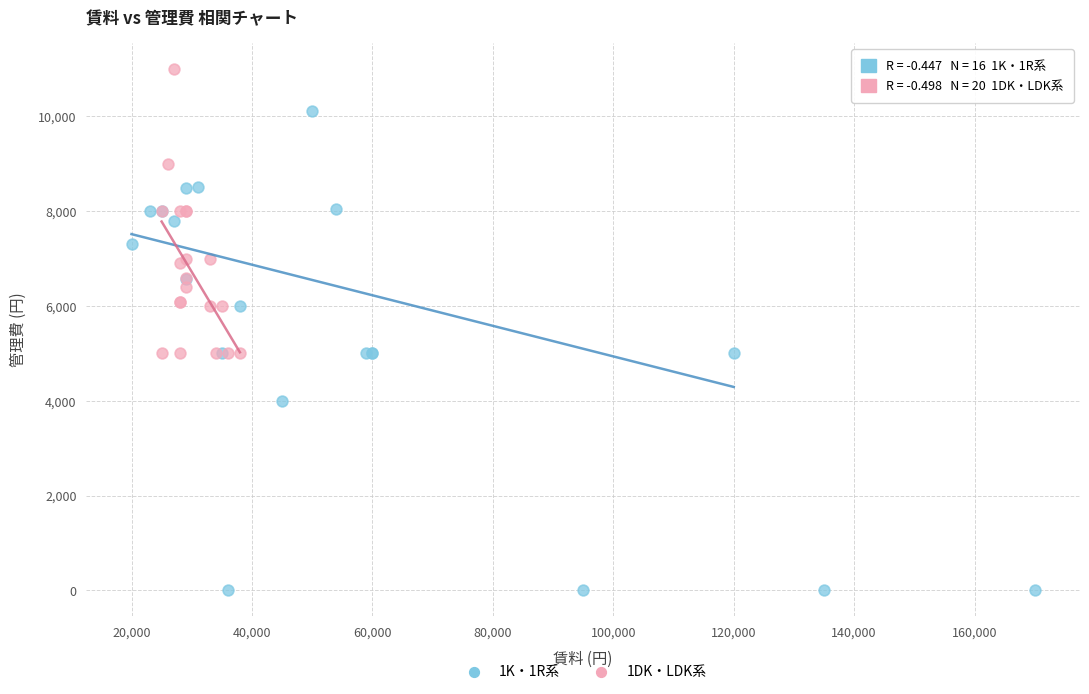

Which series has the widest spread of Y values?

1K・1R系